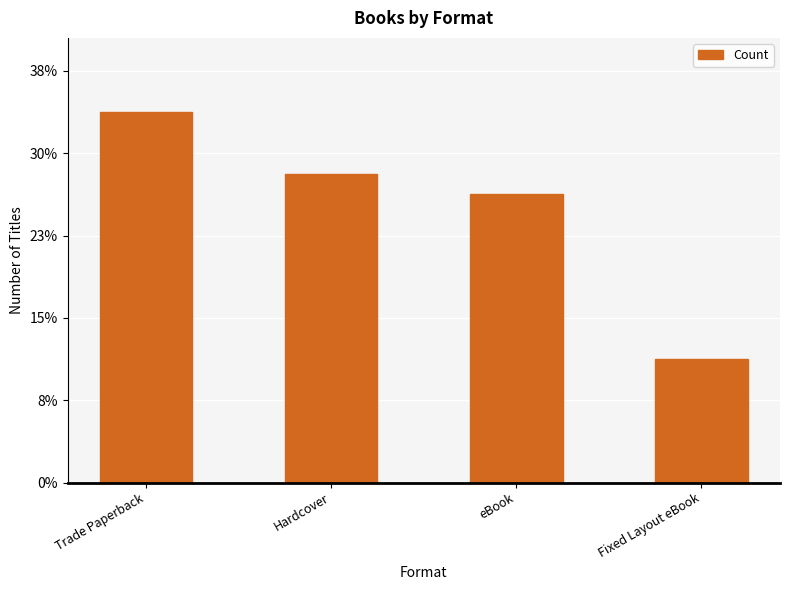

Are the bars horizontal?

No